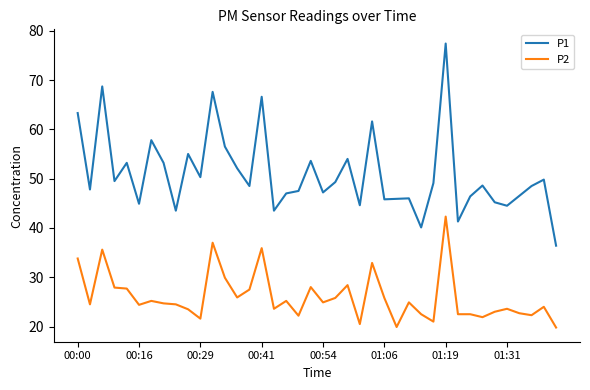

List the series in order of their peak value, highest first.

P1, P2